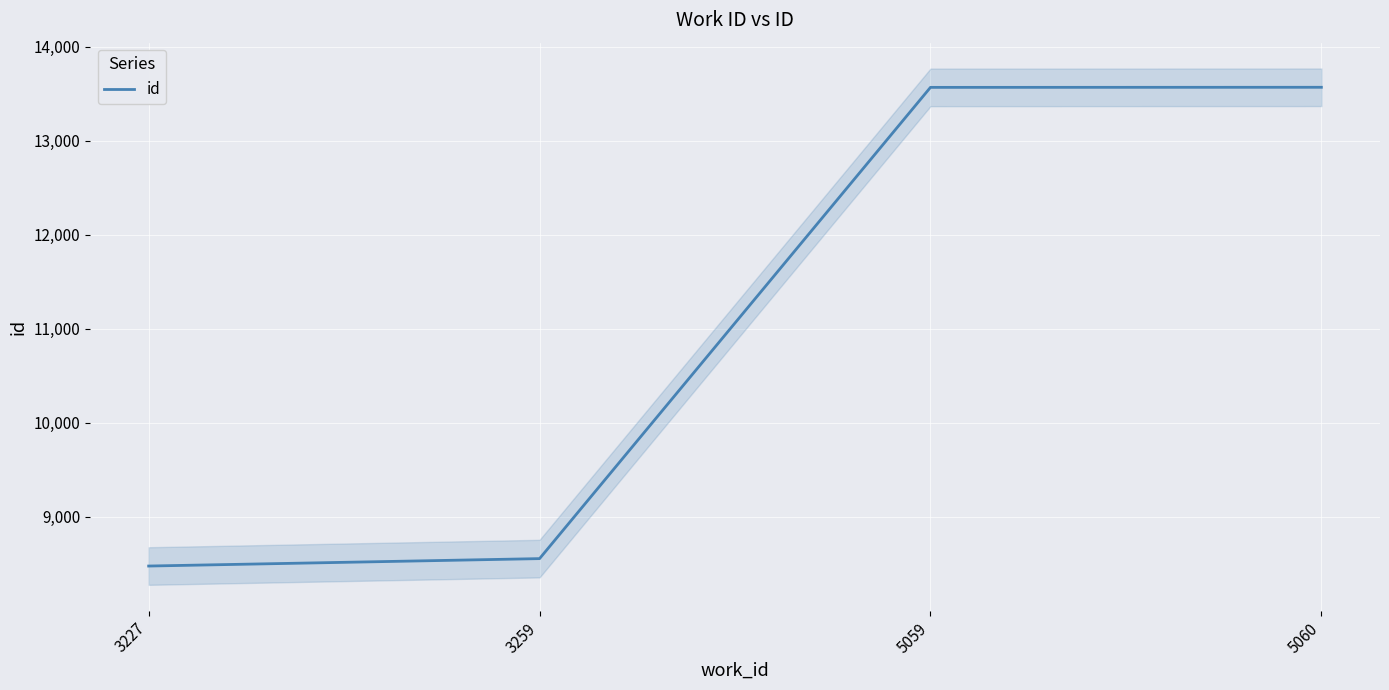

At which category does the chart reach its peak across all series?

5060